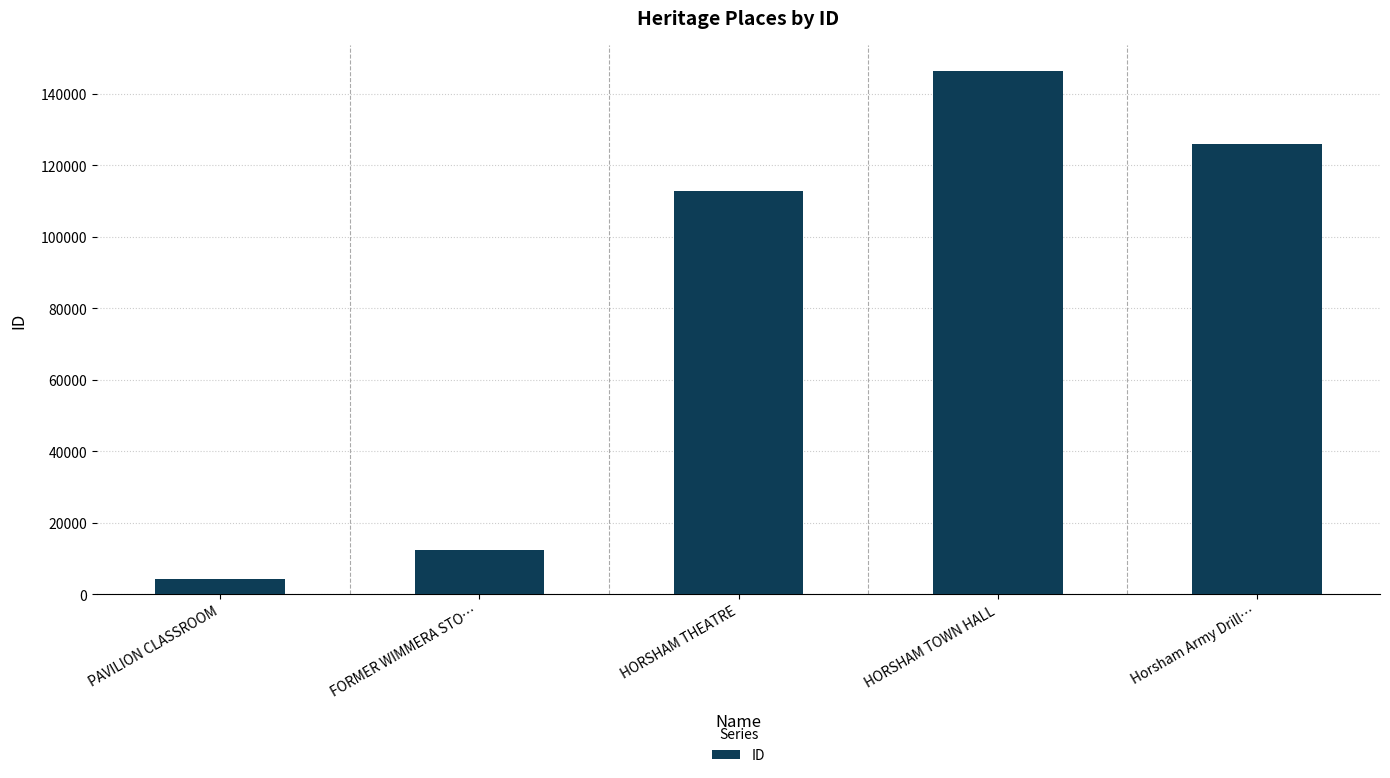

List the labels in order of value, smallest first.

PAVILION CLASSROOM, FORMER WIMMERA STO…, HORSHAM THEATRE, Horsham Army Drill…, HORSHAM TOWN HALL